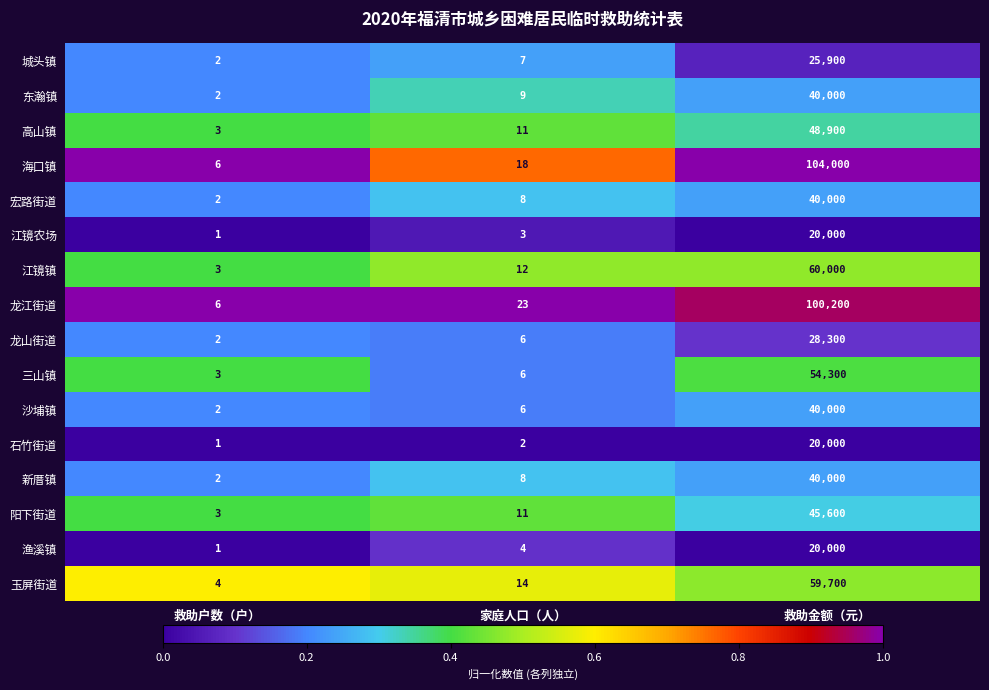

Which series has the widest spread of values?

海口镇